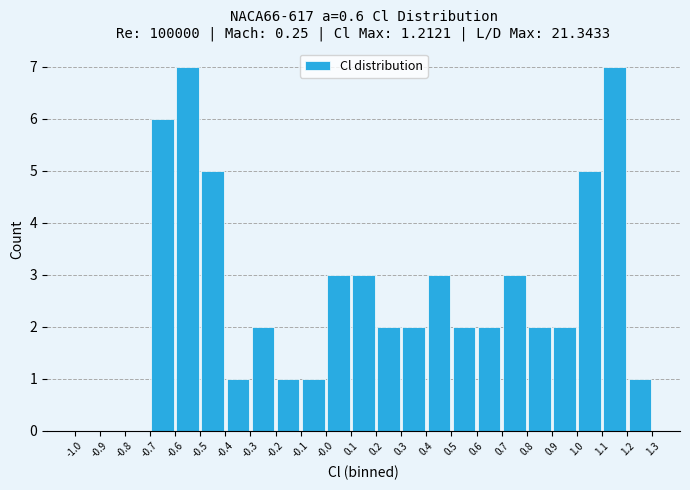

Reading left to right, transcribe this chart: for each bar, give the range it covers on the x-axis and its height. The values are not printed on the chart, so give them approximately, as read against the axis.

-1.0 to -0.9: 0
-0.9 to -0.8: 0
-0.8 to -0.7: 0
-0.7 to -0.6: 6
-0.6 to -0.5: 7
-0.5 to -0.4: 5
-0.4 to -0.3: 1
-0.3 to -0.2: 2
-0.2 to -0.1: 1
-0.1 to -0.0: 1
-0.0 to 0.1: 3
0.1 to 0.2: 3
0.2 to 0.3: 2
0.3 to 0.4: 2
0.4 to 0.5: 3
0.5 to 0.6: 2
0.6 to 0.7: 2
0.7 to 0.8: 3
0.8 to 0.9: 2
0.9 to 1.0: 2
1.0 to 1.1: 5
1.1 to 1.2: 7
1.2 to 1.3: 1